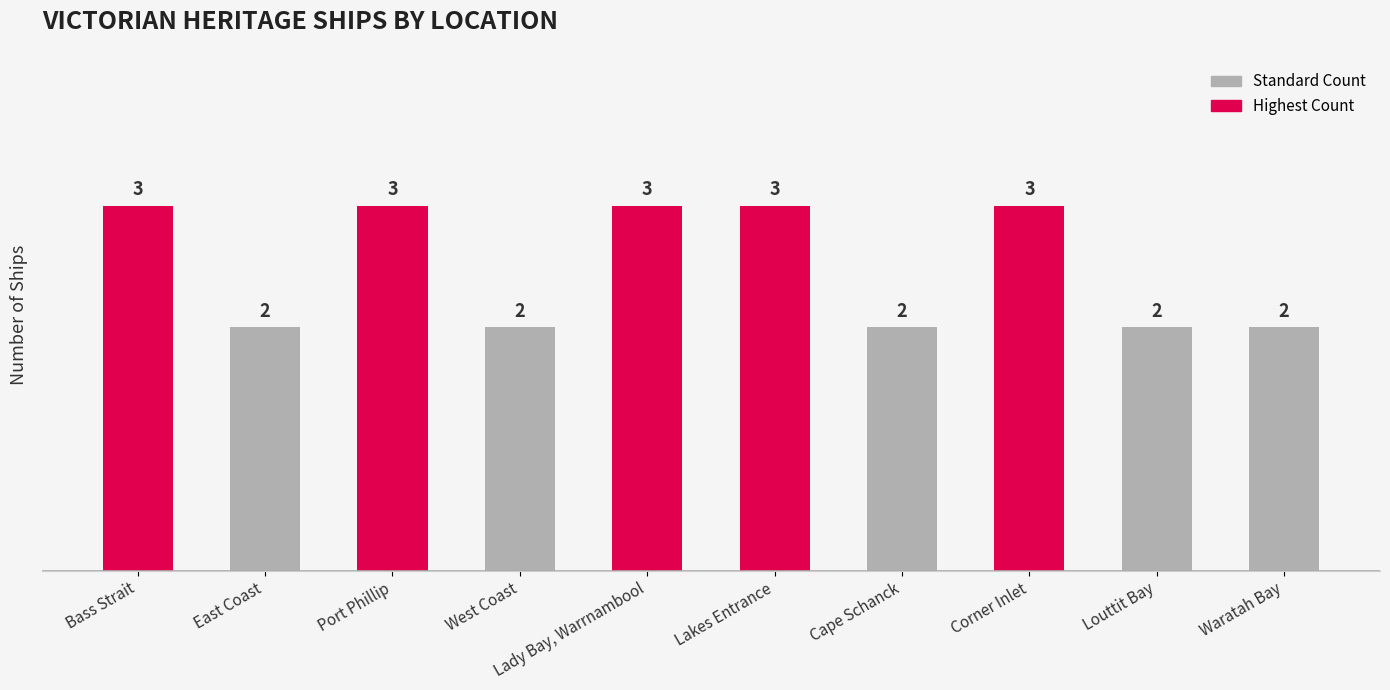

The chart shows a value of 1 at Bass Strait. True or false?

False